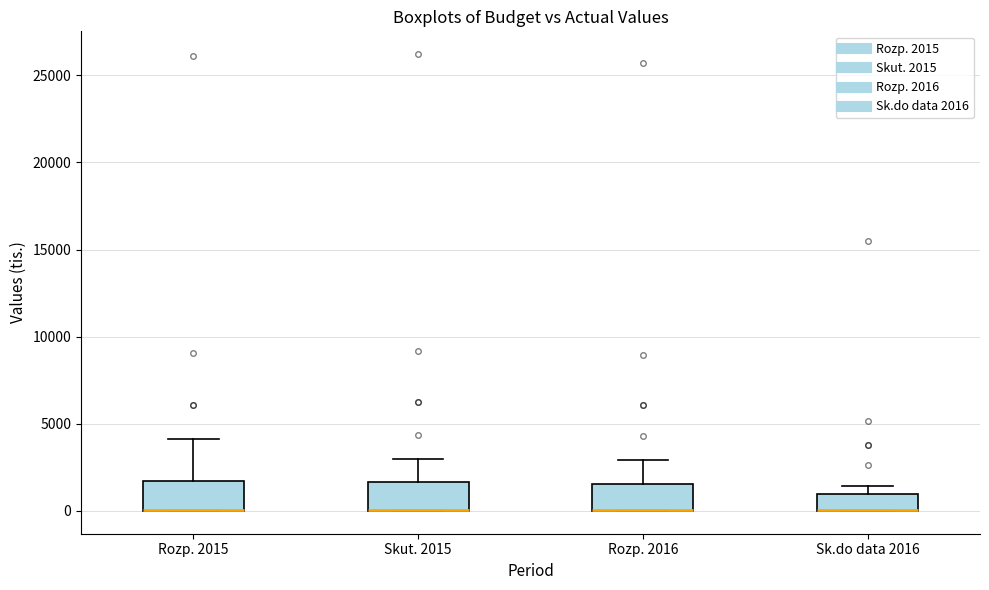

Reading left to right, read every box against the y-axis: the position of its median line, the range the box covers, and the ends of its whiskers. The values are not printed on the chart, so give them approximately, as read against the axis.

Rozp. 2015: median 0 (drawn on the box's lower edge), box 0 to 1500, whiskers 0 to 4000
Skut. 2015: median 0 (drawn on the box's lower edge), box 0 to 1500, whiskers 0 to 3000
Rozp. 2016: median 0 (drawn on the box's lower edge), box 0 to 1500, whiskers 0 to 3000
Sk.do data 2016: median 0 (drawn on the box's lower edge), box 0 to 1000, whiskers 0 to 1500